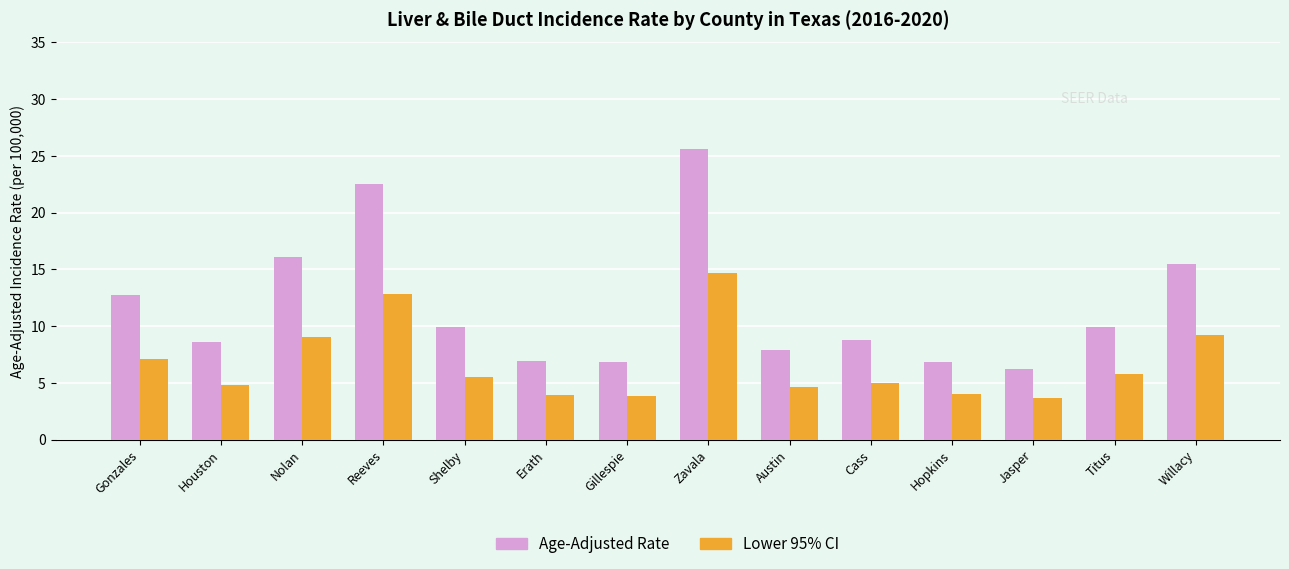

What position from the right is Willacy?

1